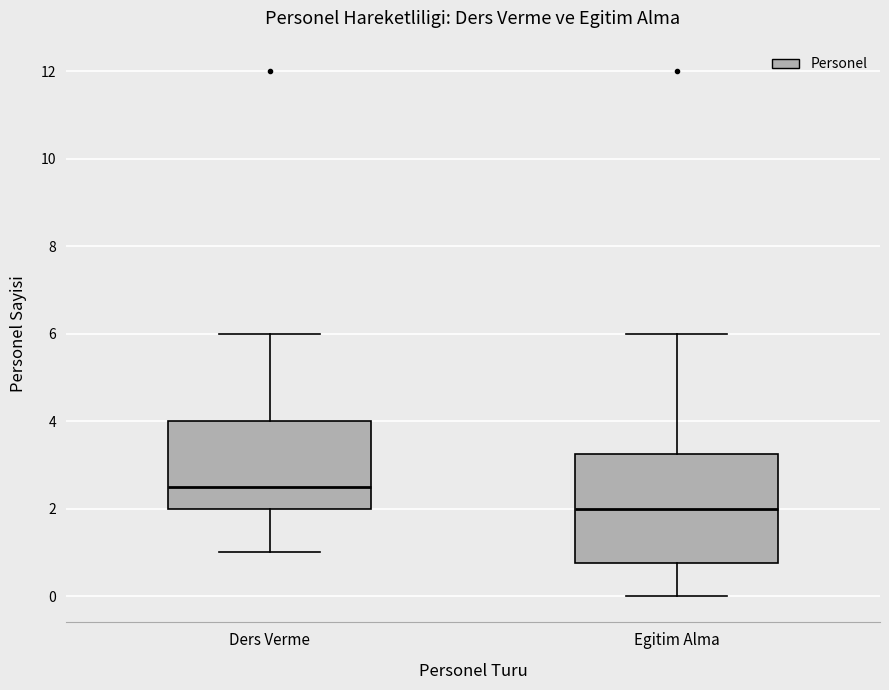

Reading left to right, read every box against the y-axis: the position of its median line, the range the box covers, and the ends of its whiskers. The values are not printed on the chart, so give them approximately, as read against the axis.

Ders Verme: median 2.6, box 2.0 to 4.0, whiskers 1.0 to 6.0
Egitim Alma: median 2.0, box 0.8 to 3.2, whiskers 0.0 to 6.0